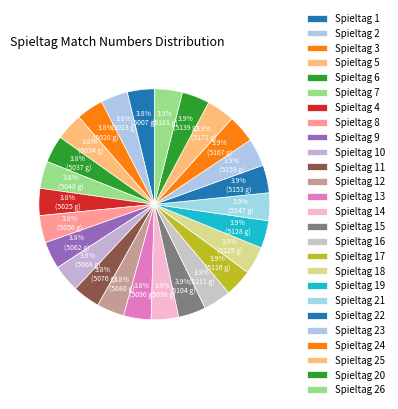

What percentage is the Spieltag 25 slice, to the nearest percent?

4%